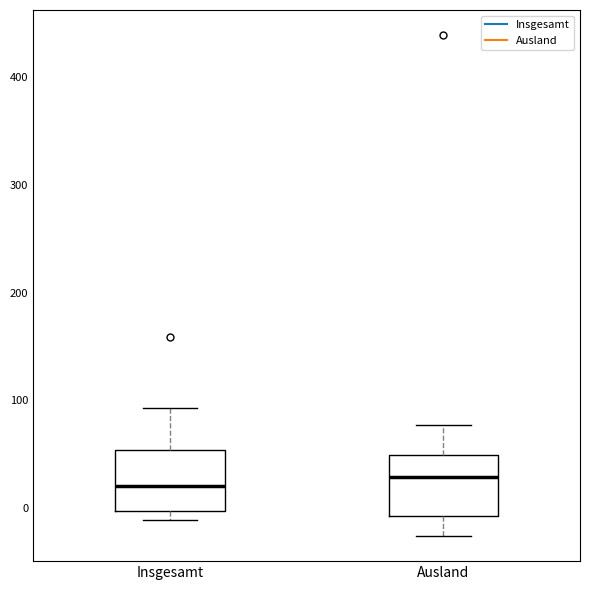

Reading left to right, read every box against the y-axis: the position of its median line, the range the box covers, and the ends of its whiskers. The values are not printed on the chart, so give them approximately, as read against the axis.

Insgesamt: median 20, box 0 to 50, whiskers -10 to 90
Ausland: median 30, box -10 to 50, whiskers -30 to 80